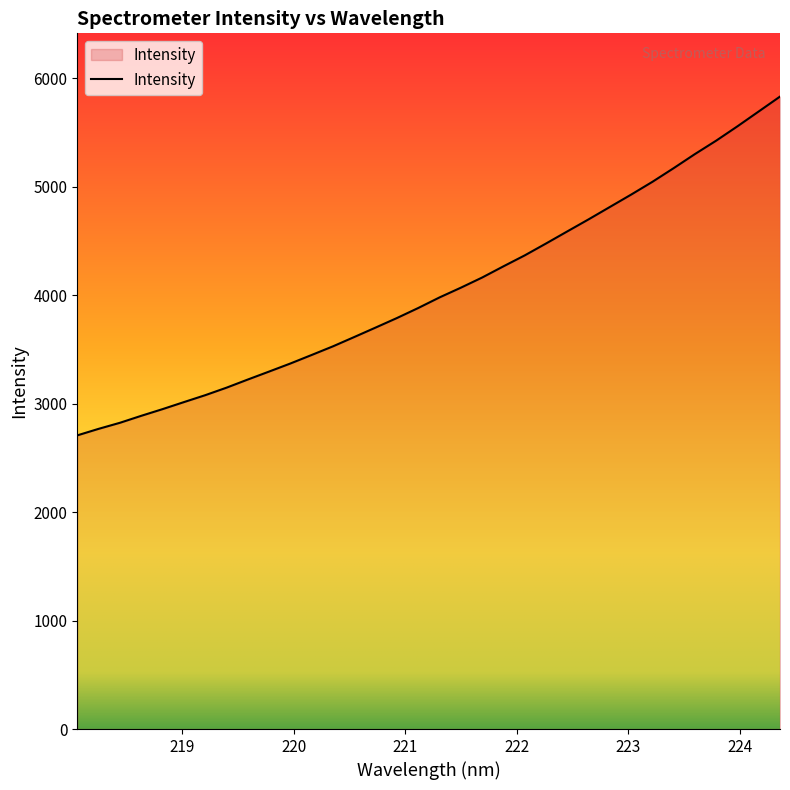

What is the smallest value displayed?

2708.4